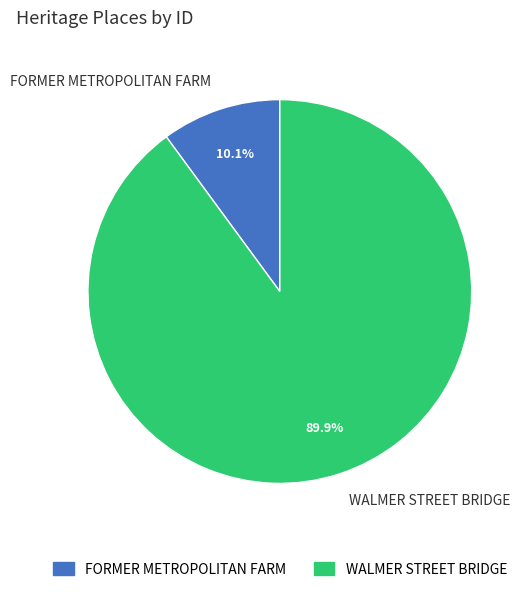

Which slice is the smallest?

FORMER METROPOLITAN FARM